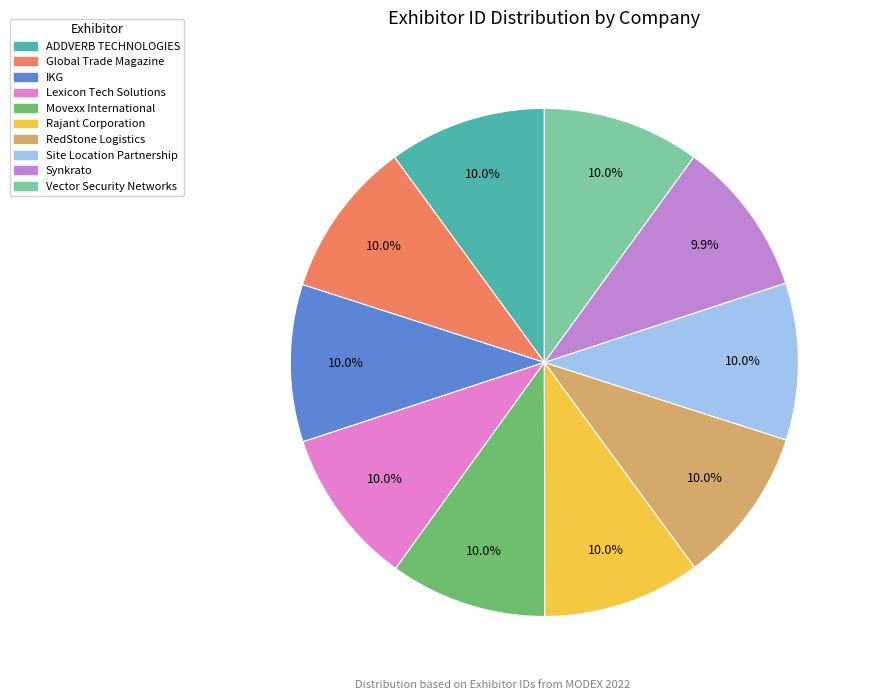

To the nearest percent, what portion does RedStone Logistics represent?

10%